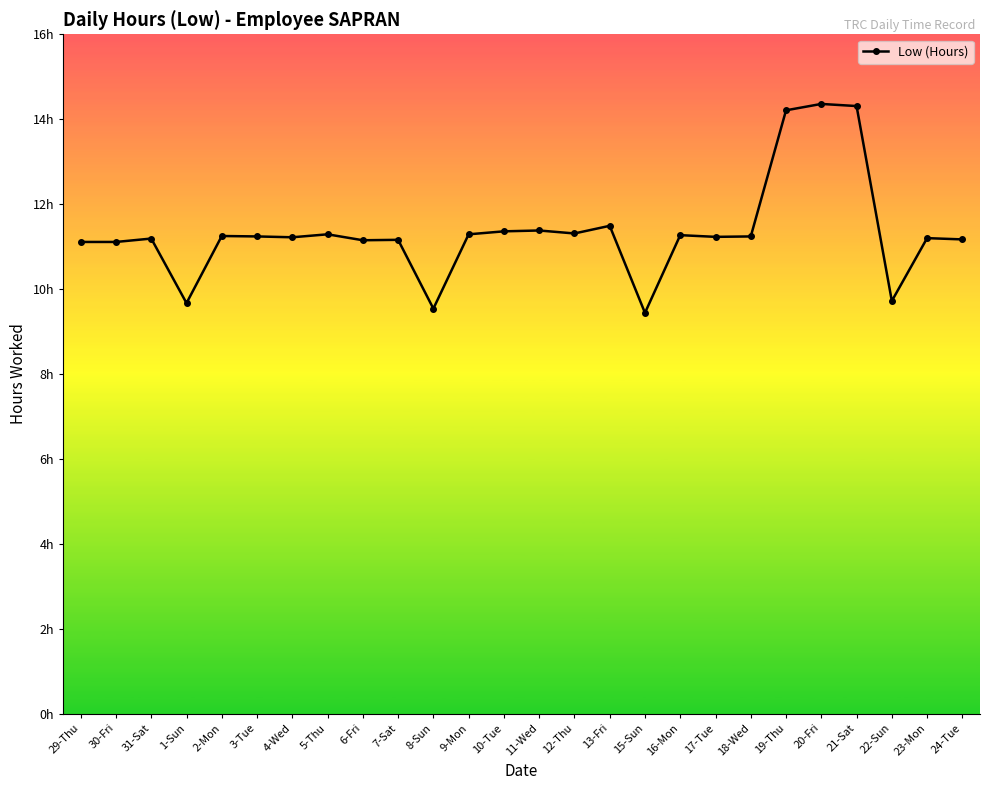

Which label corresponds to the largest value in the chart?

20-Fri